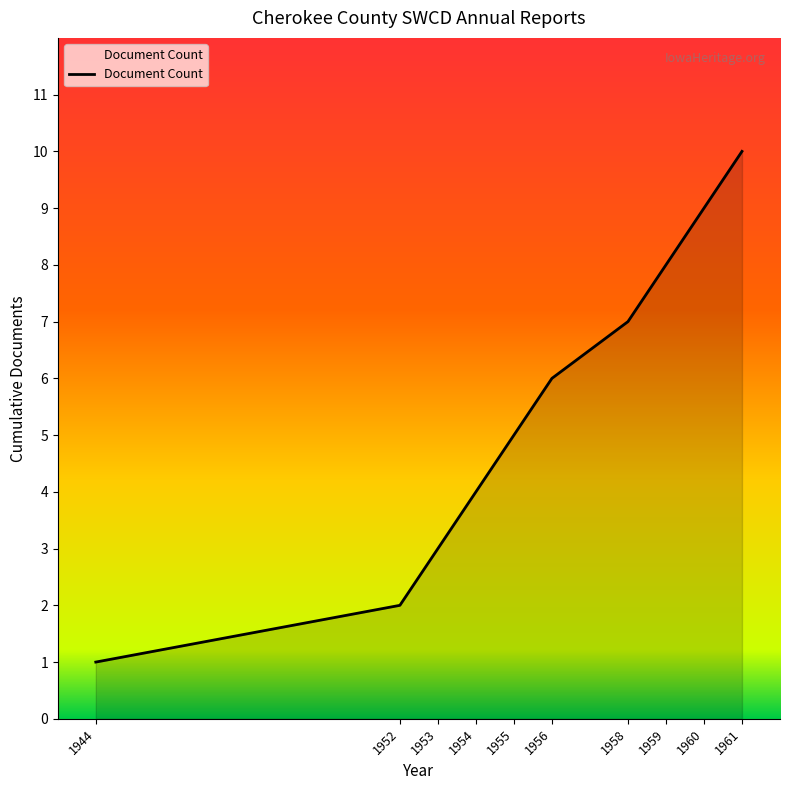

What is the change in value from 1954 to 1955?

+1